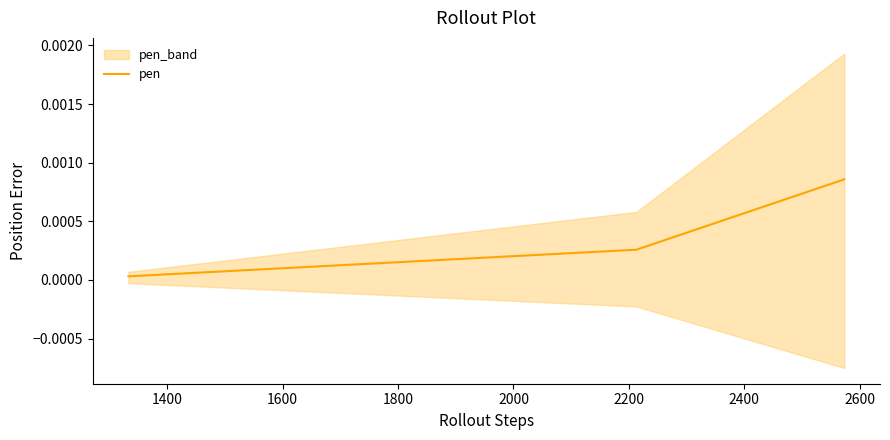

Is it true that the value at 1400 is 0.0?

False